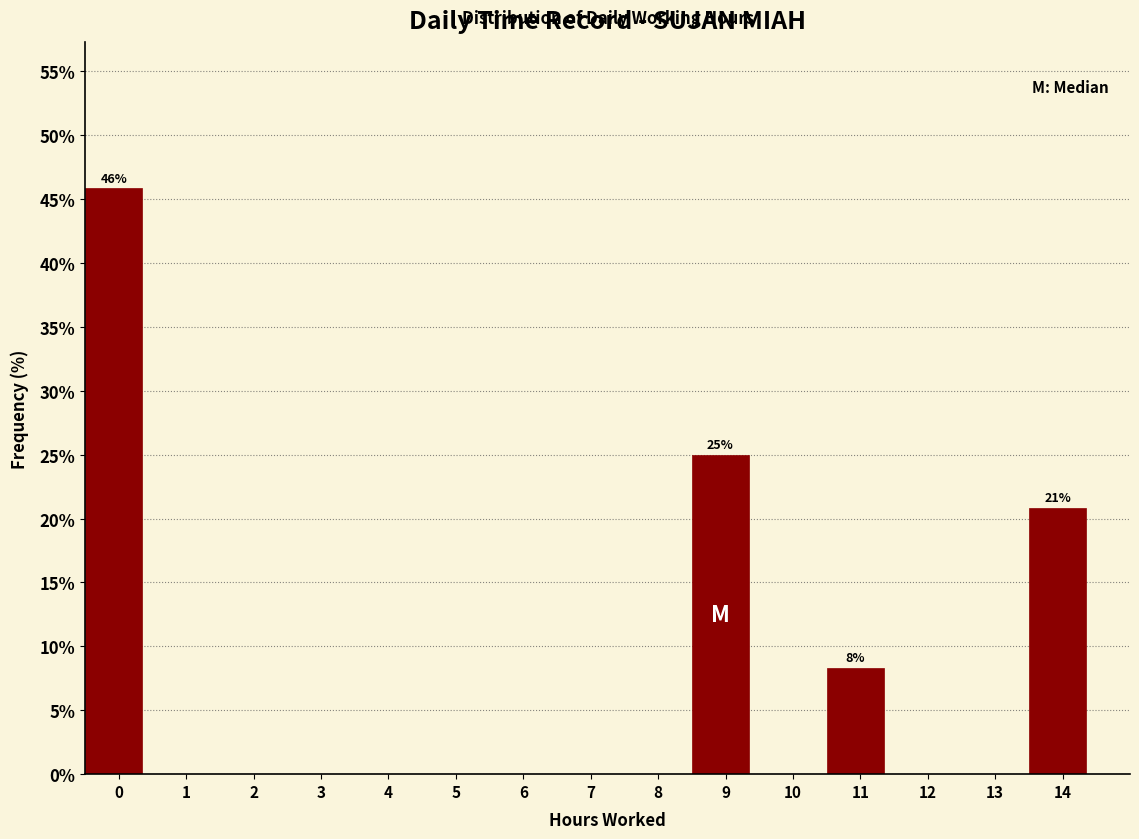

Reading left to right, what are all the values shown in this chart?

0=45.8	1=0.0	2=0.0	3=0.0	4=0.0	5=0.0	6=0.0	7=0.0	8=0.0	9=25.0	10=0.0	11=8.3	12=0.0	13=0.0	14=20.8